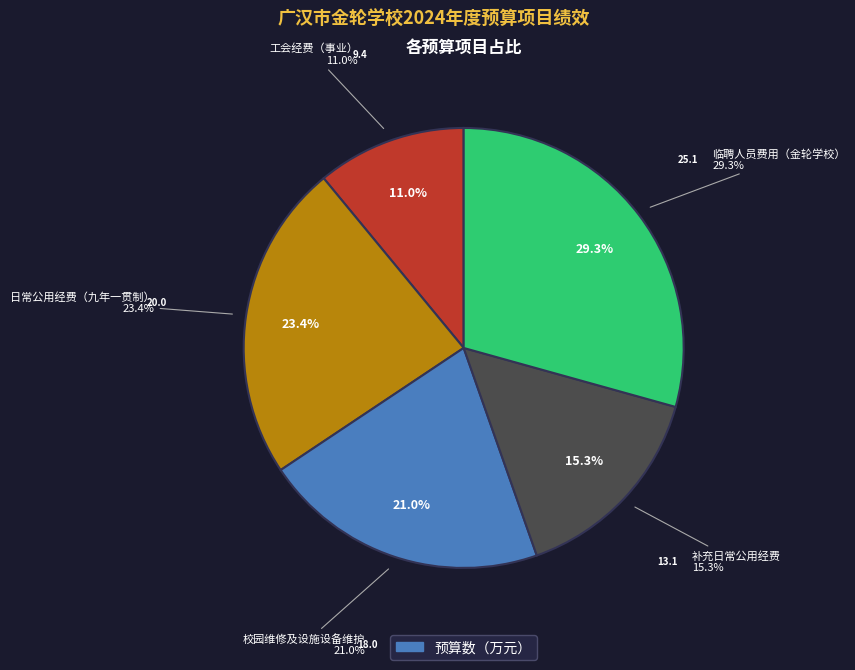

How many segments does this pie chart have?

5